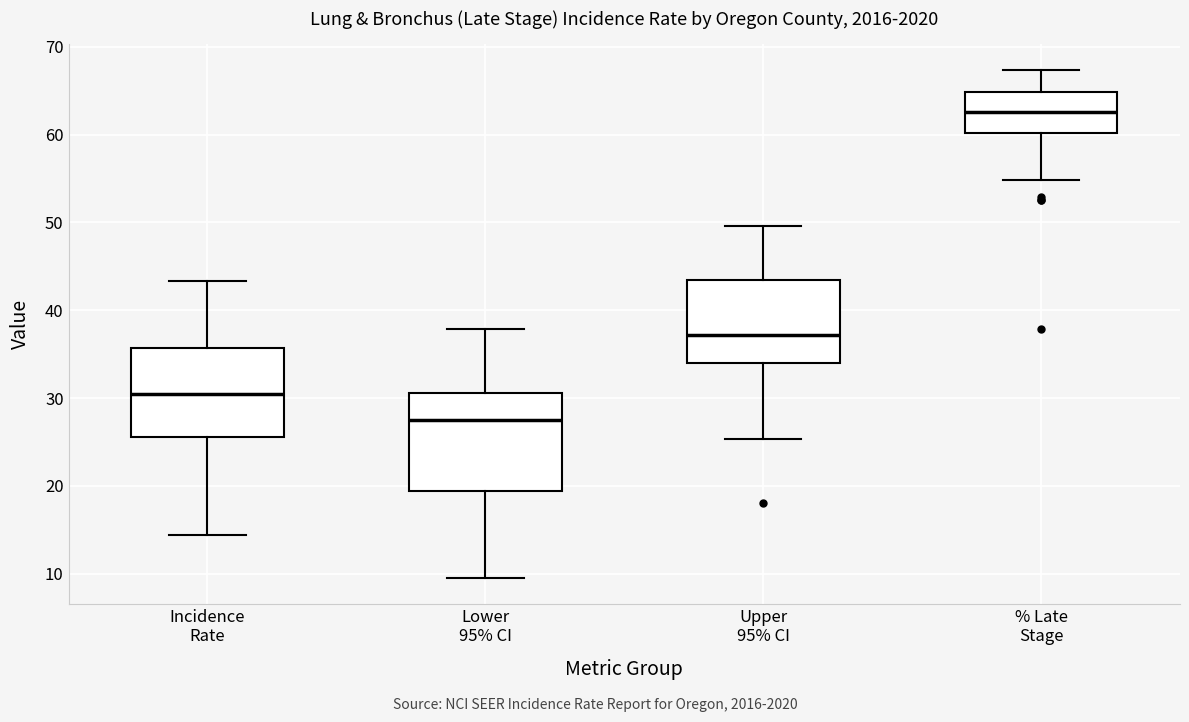

Which box's median line is the lowest?

Lower 95% CI